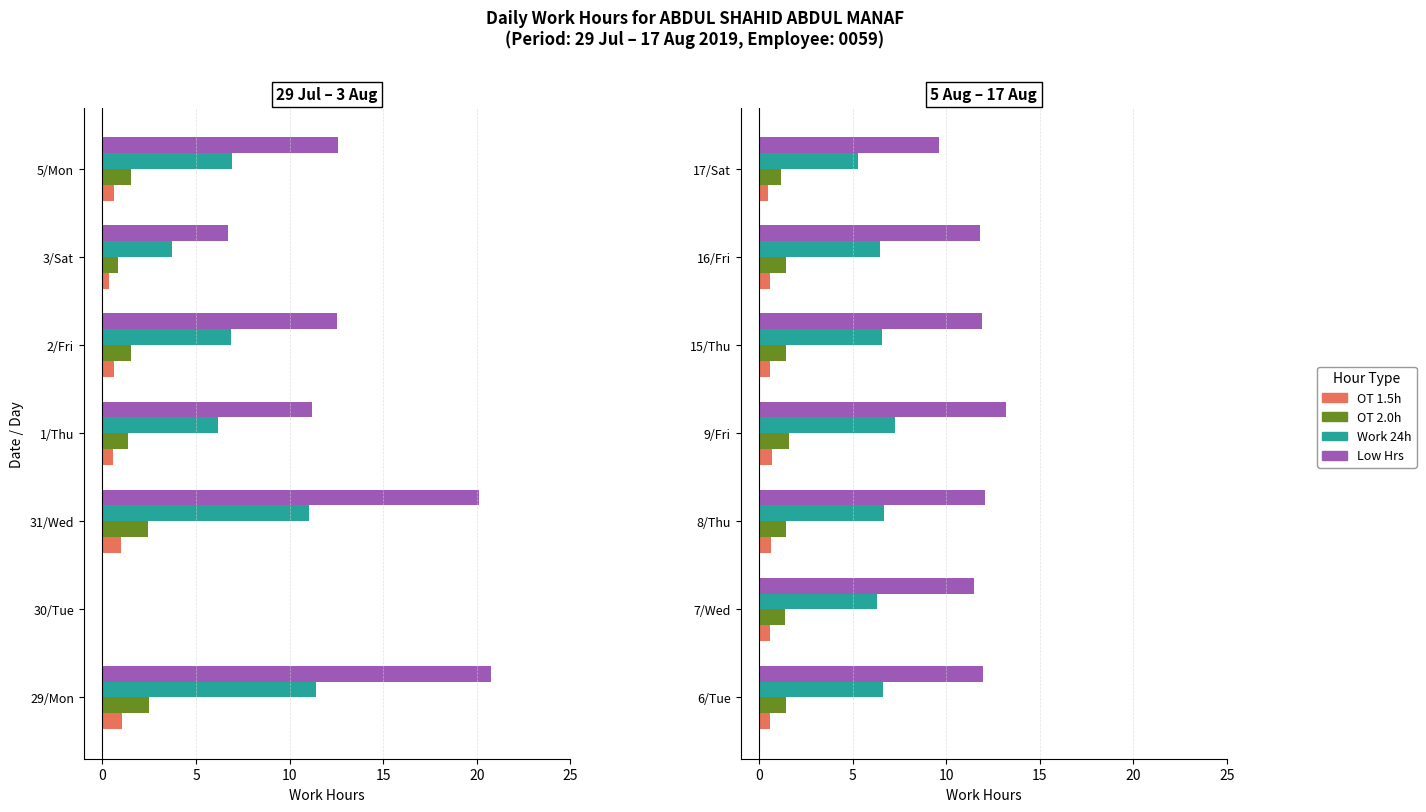

Rank the series by their maximum value, from highest to lowest.

Low Hrs, Work 24h, OT 2.0h, OT 1.5h